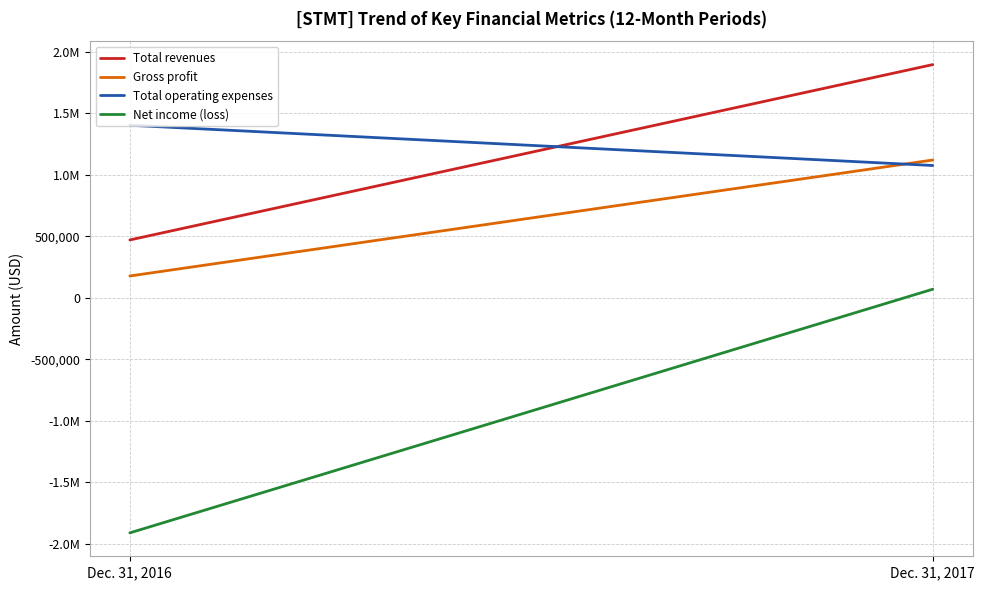

Which series has the widest spread of values?

Net income (loss)